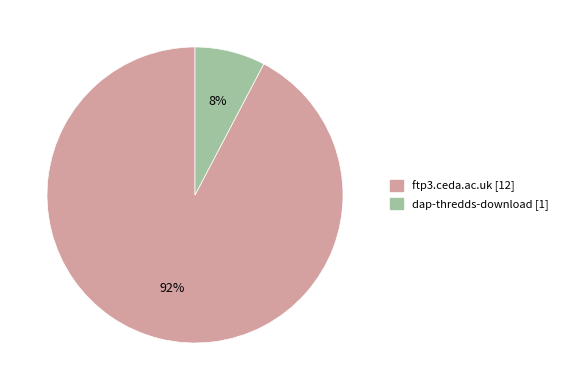

To the nearest percent, what is the combined percentage of ftp3.ceda.ac.uk and dap-thredds-download?

100%